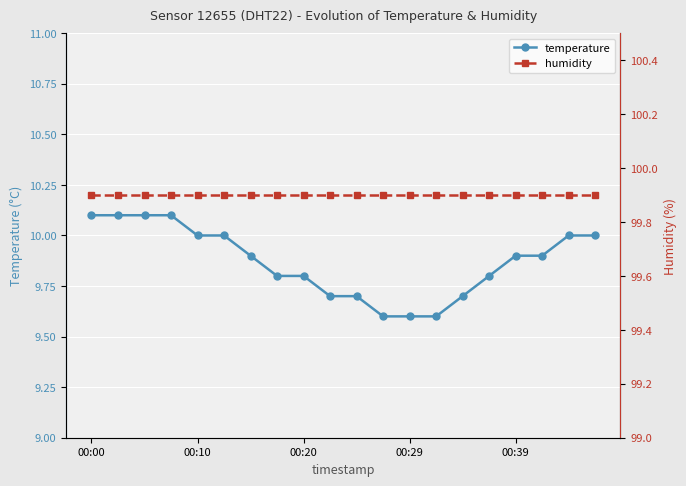

At which label is humidity closest to 99?

00:00